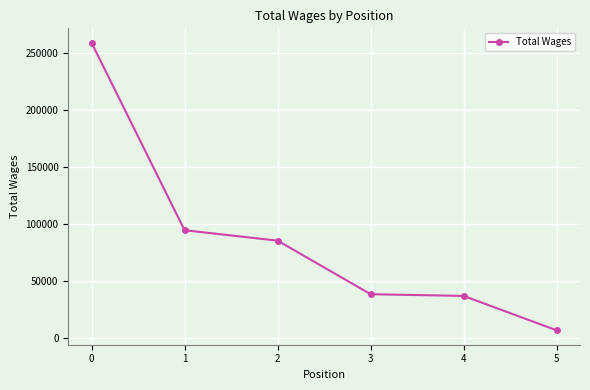

What is the greatest value displayed?

259400